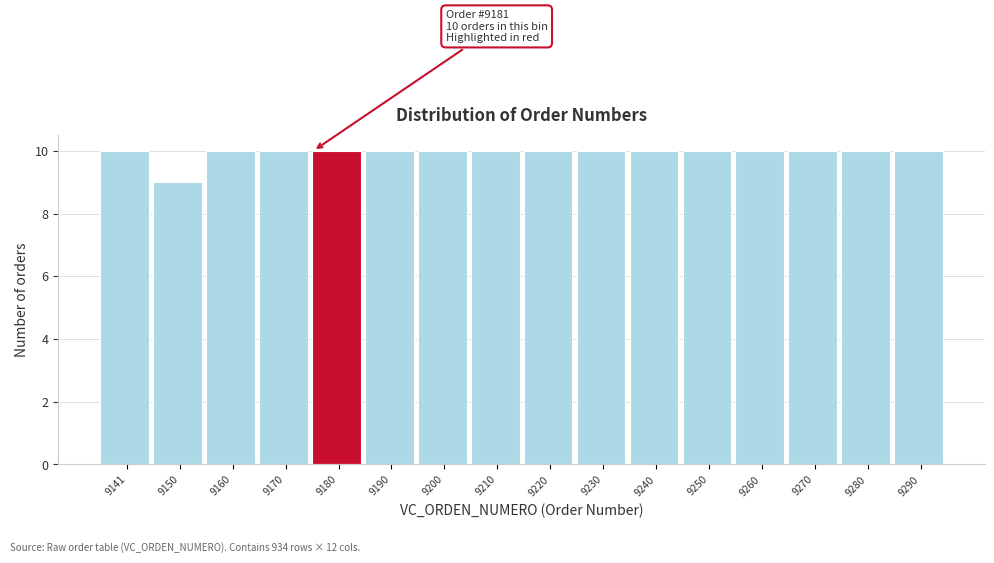

Reading left to right, transcribe all the data shown in this chart.

10	9	10	10	10	10	10	10	10	10	10	10	10	10	10	10